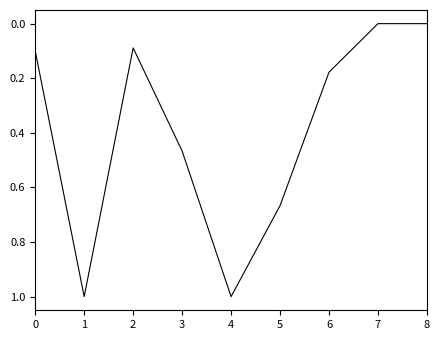

What is the maximum value shown in the chart?

1.0